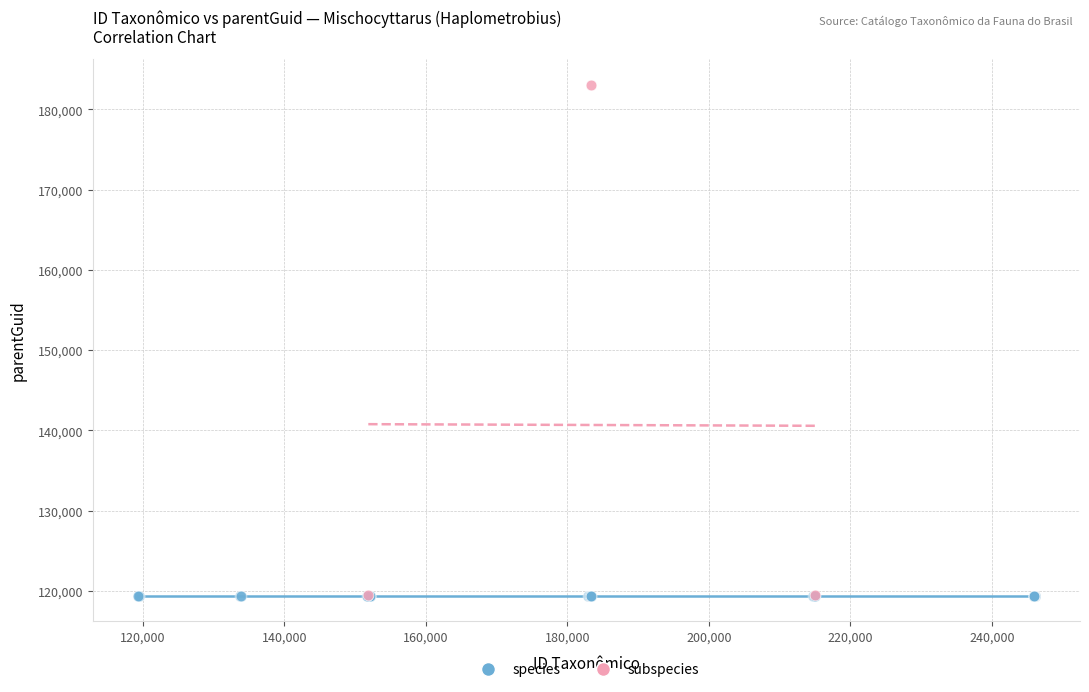

Which series contains the highest Y value?

subspecies